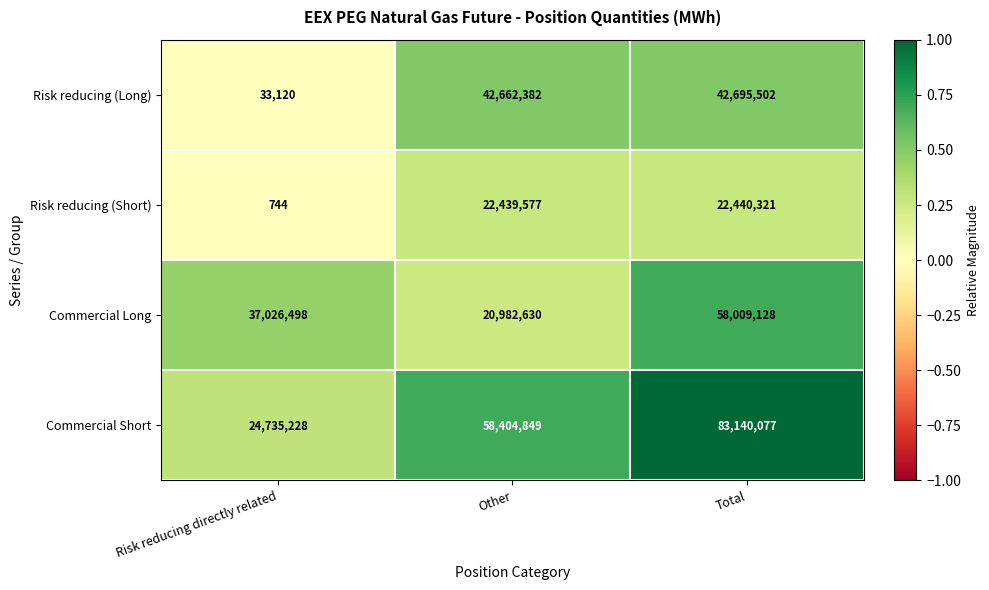

Rank the series by their average value, from highest to lowest.

Commercial Short, Commercial Long, Risk reducing (Long), Risk reducing (Short)